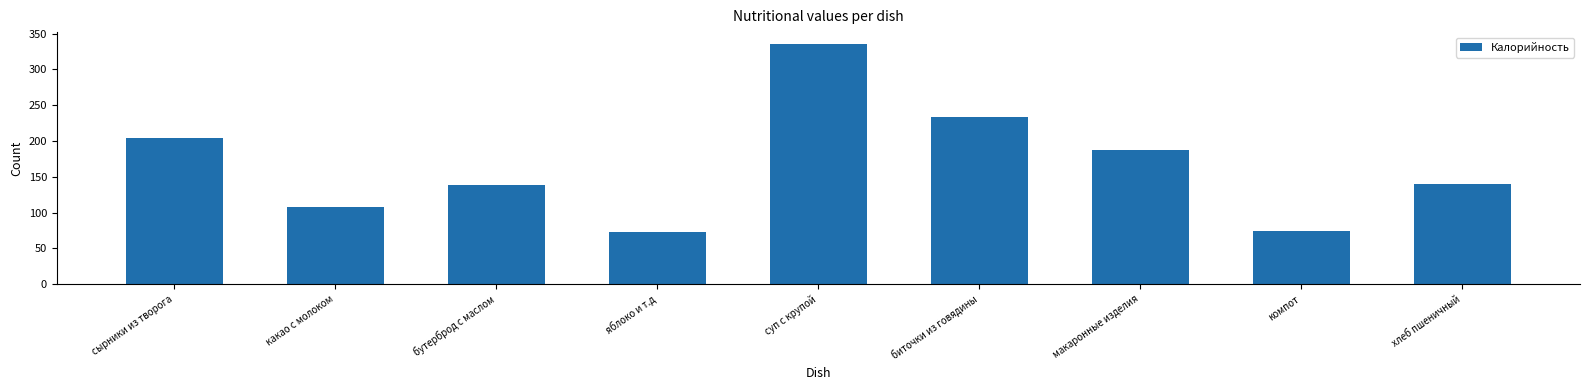

The value at биточки из говядины is 233.0. True or false?

True